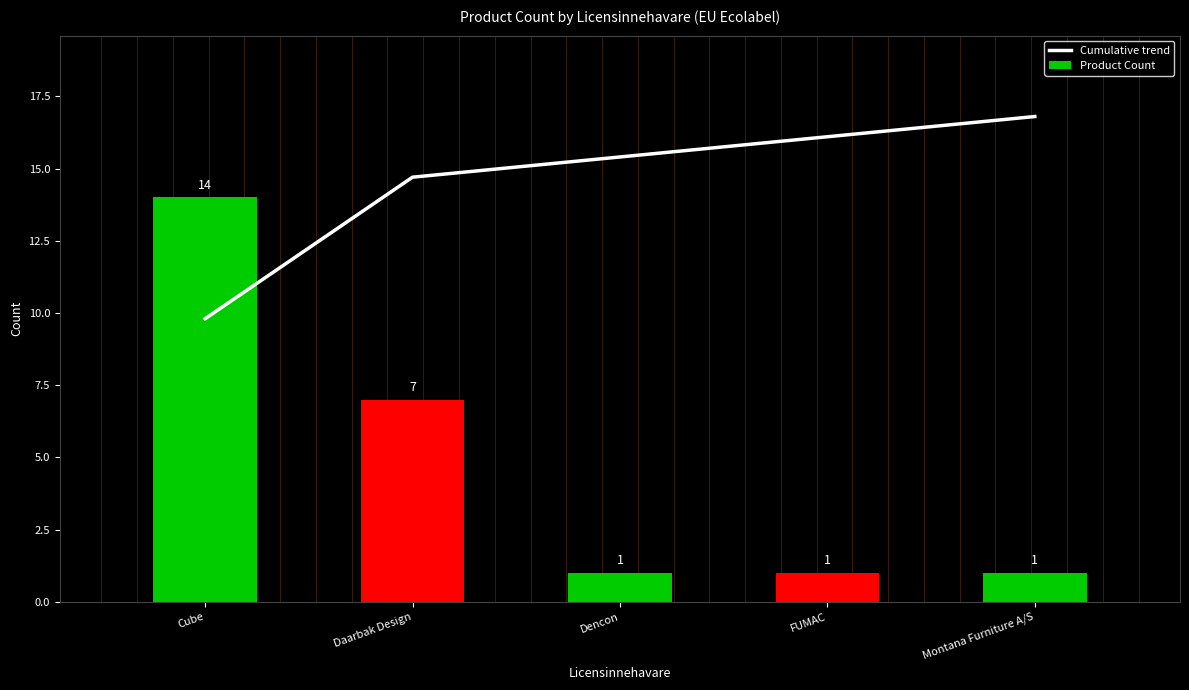

Read the Product Count value at Dencon.

1